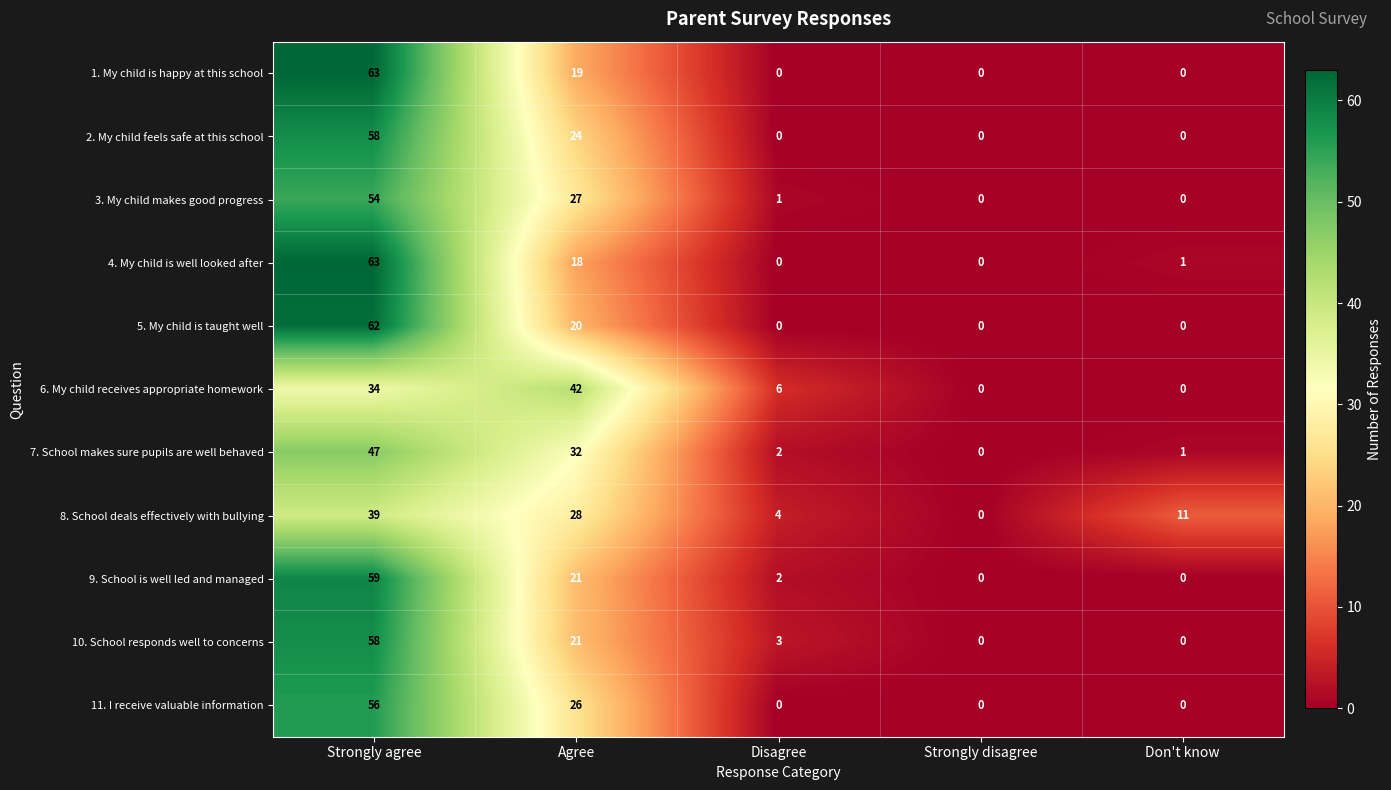

What is the greatest value displayed?

63